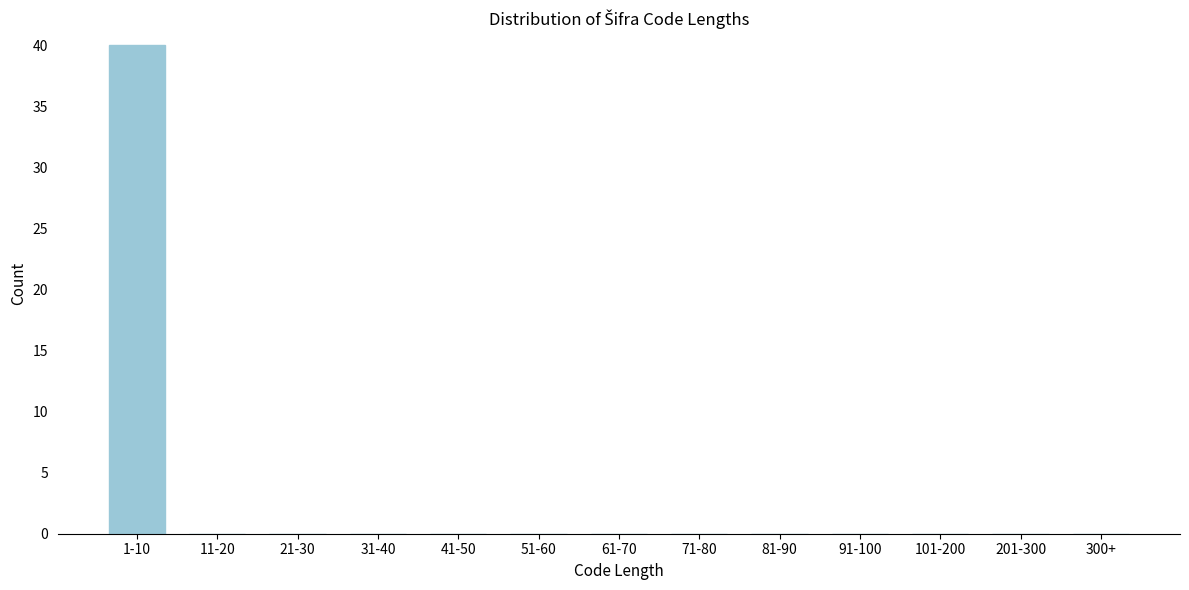

Reading left to right, list all the values displayed in this chart.

1-10=40	11-20=0	21-30=0	31-40=0	41-50=0	51-60=0	61-70=0	71-80=0	81-90=0	91-100=0	101-200=0	201-300=0	300+=0